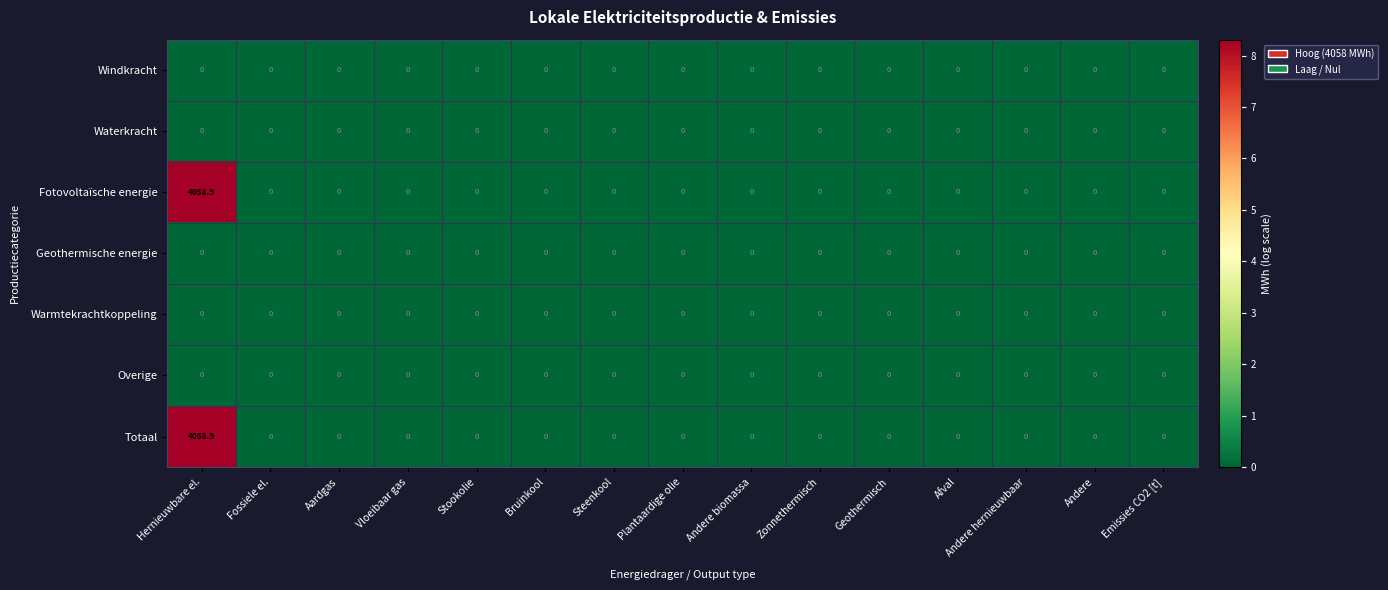

The value of Geothermische energie at Bruinkool is 0.0. True or false?

True